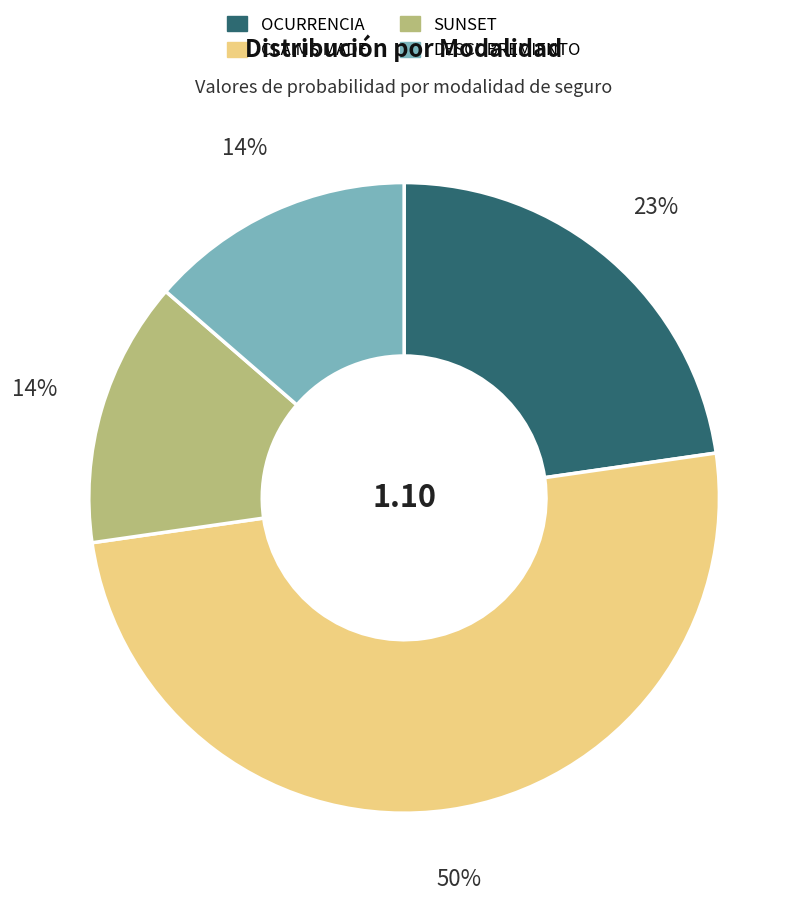

What is the largest slice in the pie chart?

CLAIMS MADE